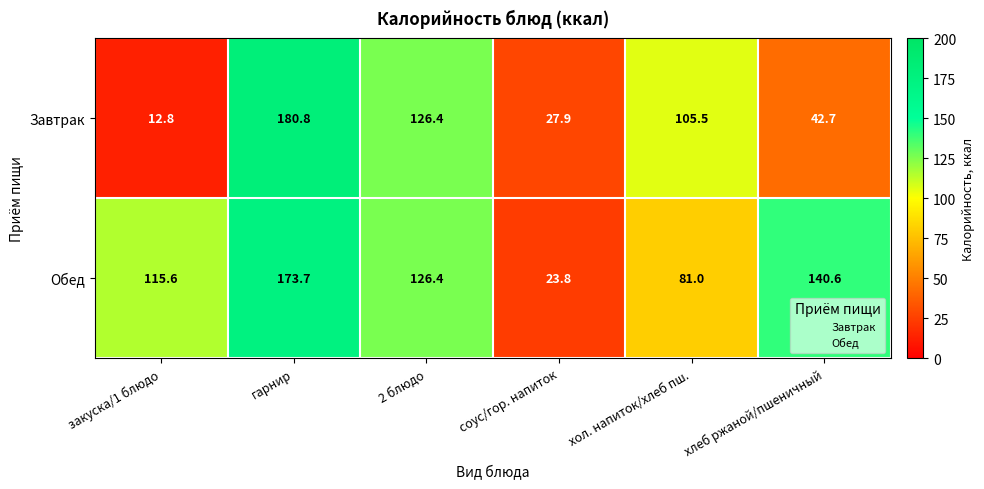

Which series has the largest range (max minus min)?

Завтрак